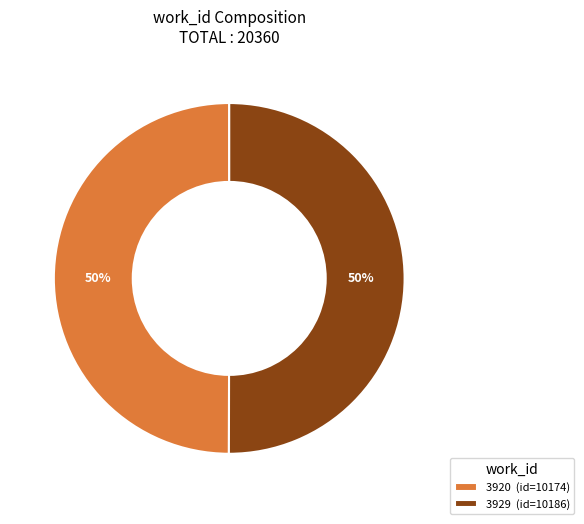

How many slices are in this pie chart?

2